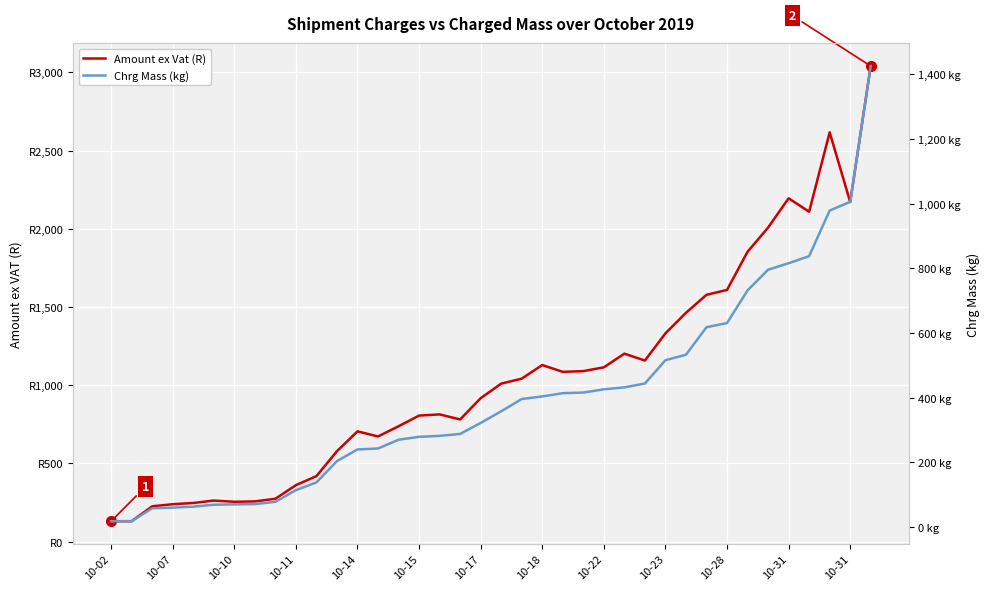

What is the average value of the Chrg Mass (kg) series?

396.5